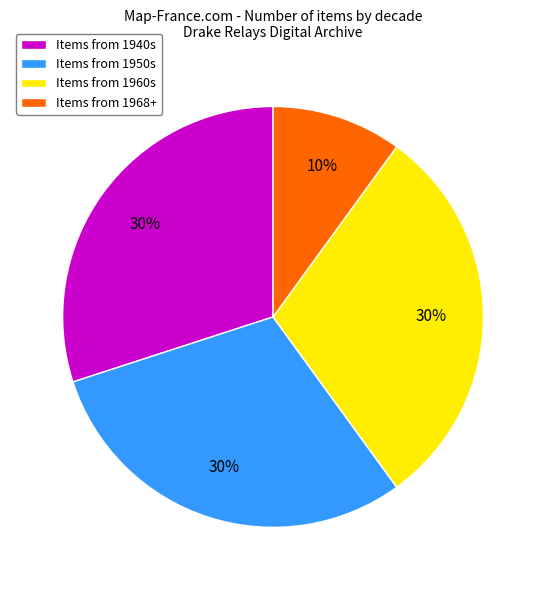

True or false: Items from 1968+ accounts for 22% of the total.

False